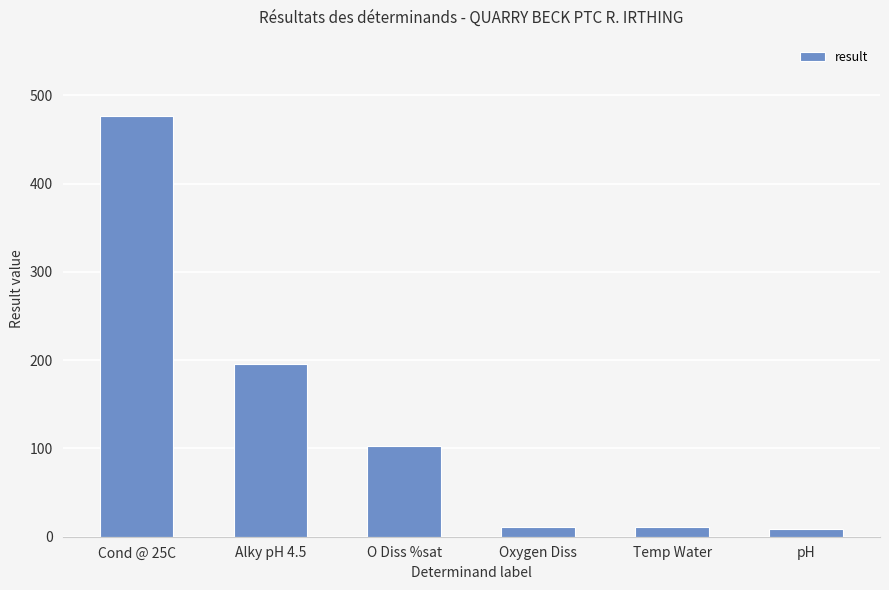

What position from the right is Cond @ 25C?

6